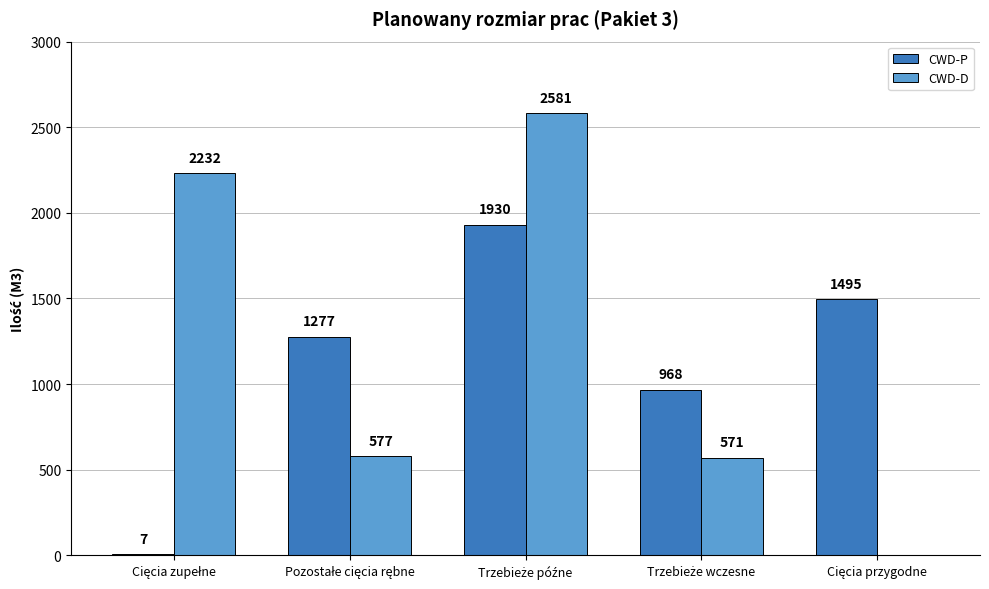

Which series has the largest total across all categories?

CWD-D